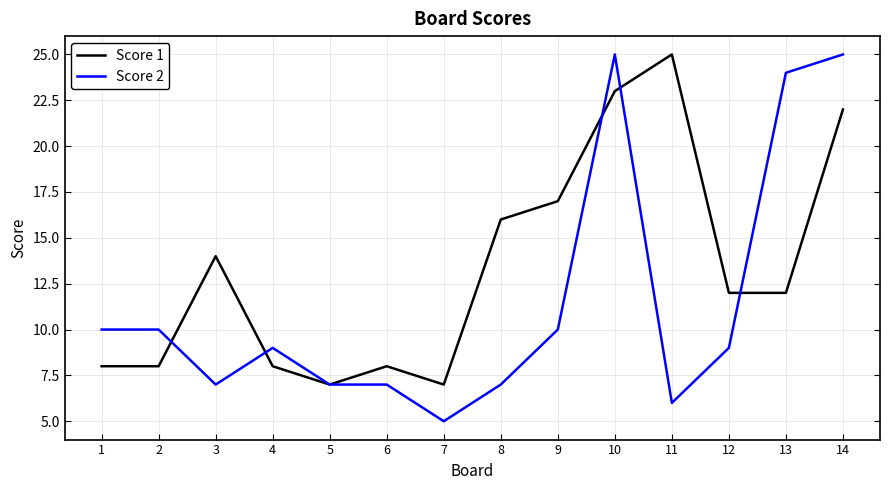

Which series has the widest spread of values?

Score 2